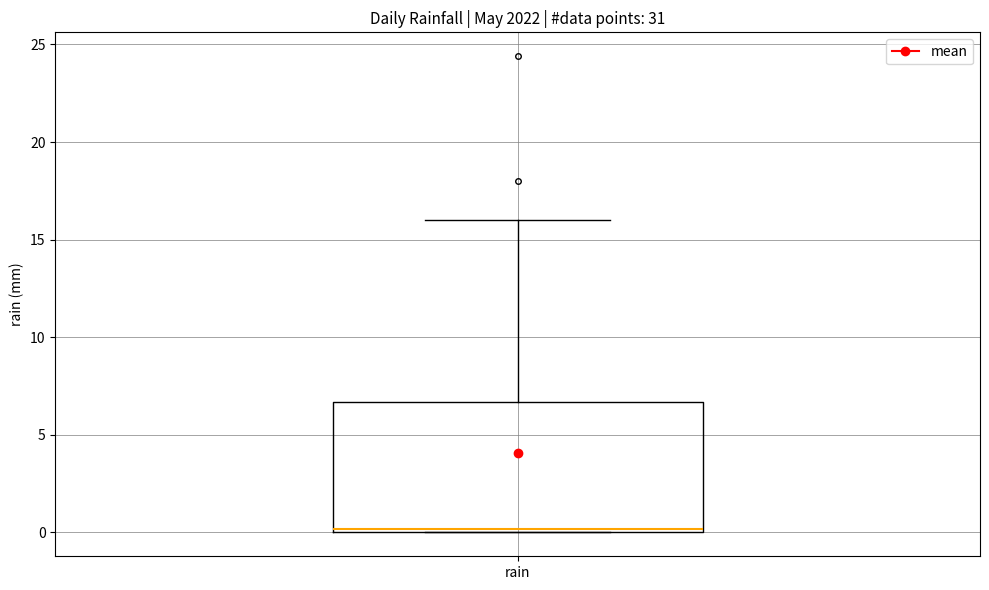

Transcribe this box plot: give where the median line is, the range the box spans, and where the two whiskers end, as read against the y-axis. The values are not printed on the chart, so give them approximately, as read against the axis.

median 0.0 (just above the box's lower edge), box 0.0 to 6.5, whiskers 0.0 to 16.0